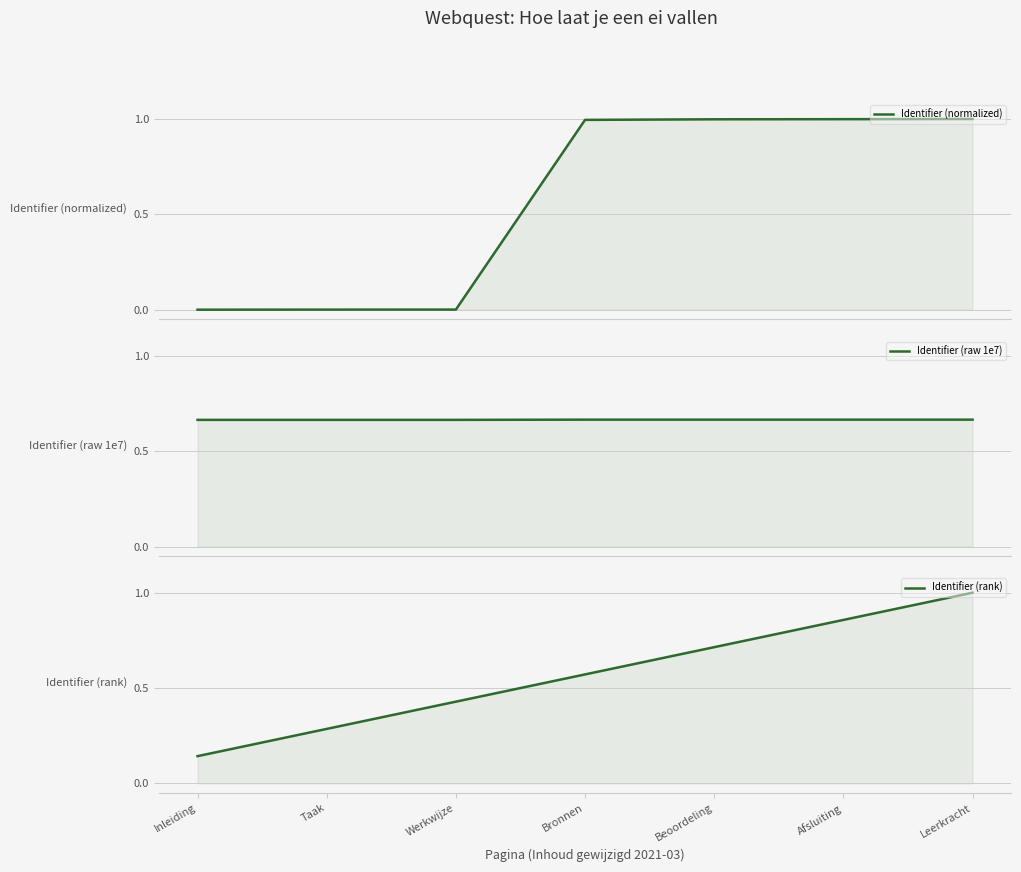

Reading left to right, extract all data points from this chart.

Identifier (normalized): Inleiding=0.0	Taak=0.0	Werkwijze=0.0	Bronnen=1.0	Beoordeling=1.0	Afsluiting=1.0	Leerkracht=1.0
Identifier (raw 1e7): Inleiding=0.7	Taak=0.7	Werkwijze=0.7	Bronnen=0.7	Beoordeling=0.7	Afsluiting=0.7	Leerkracht=0.7
Identifier (rank): Inleiding=0.1	Taak=0.3	Werkwijze=0.4	Bronnen=0.6	Beoordeling=0.7	Afsluiting=0.9	Leerkracht=1.0